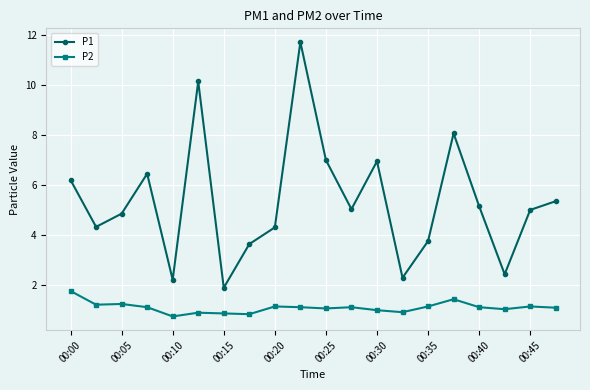

True or false: P2 has more than 0 points higher than both neighbors.

True